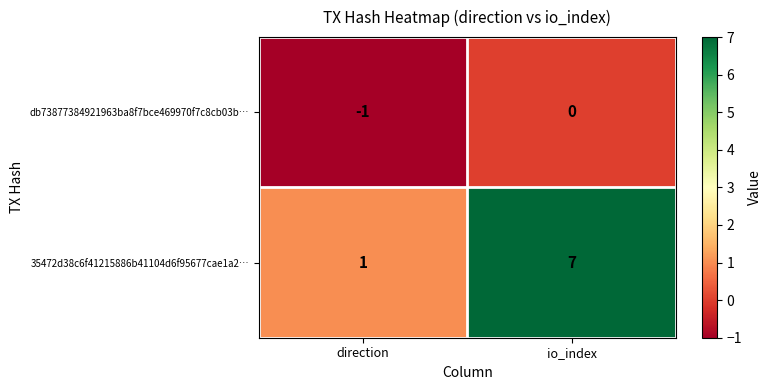

What is the sum of all 35472d38c6f41215886b41104d6f95677cae1a2… values?

8